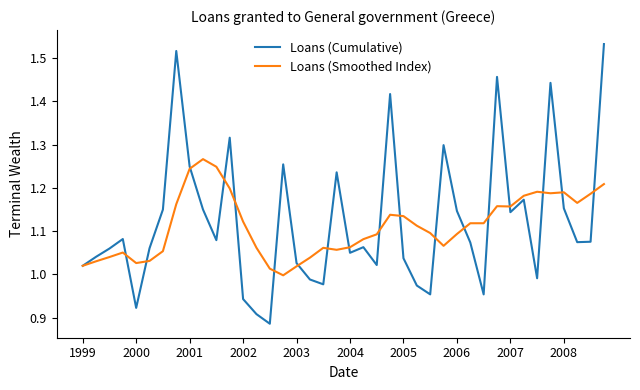

Does the chart have visible grid lines?

No